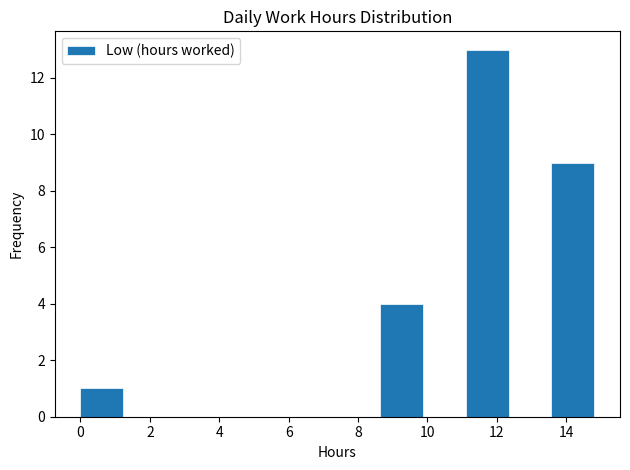

What is the height of the bar covering 11.2 to 12.4 on the x-axis? Neither the bar edges nor the heights are printed on the chart, so give them approximately, as read against the axes.

13